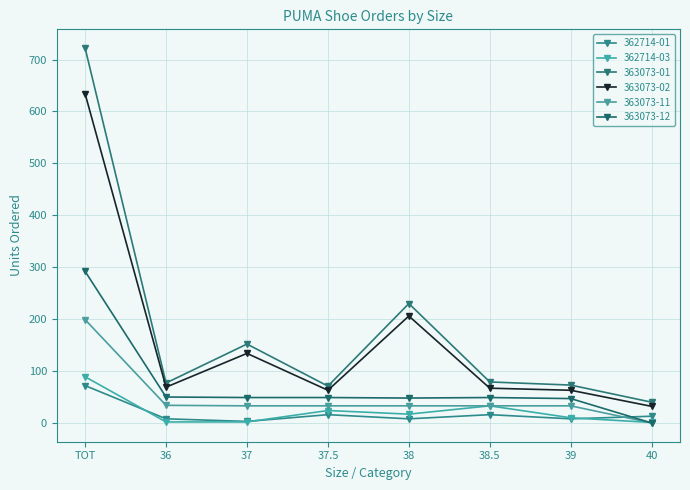

True or false: 363073-01 and 362714-03 intersect in this chart.

False